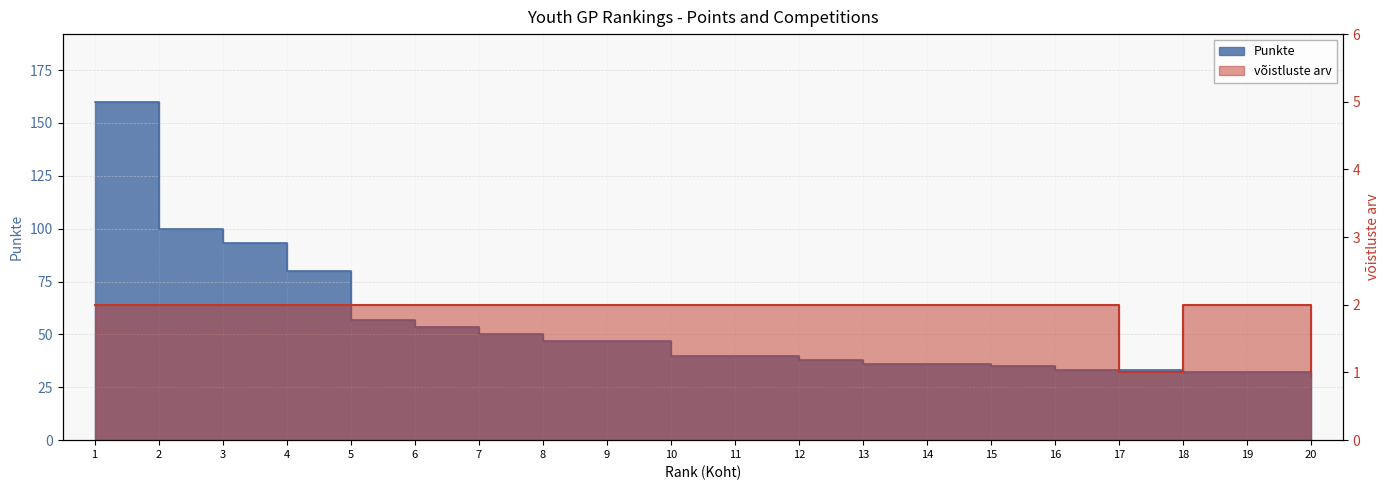

At how many categories does at least one series exceed 132?

1